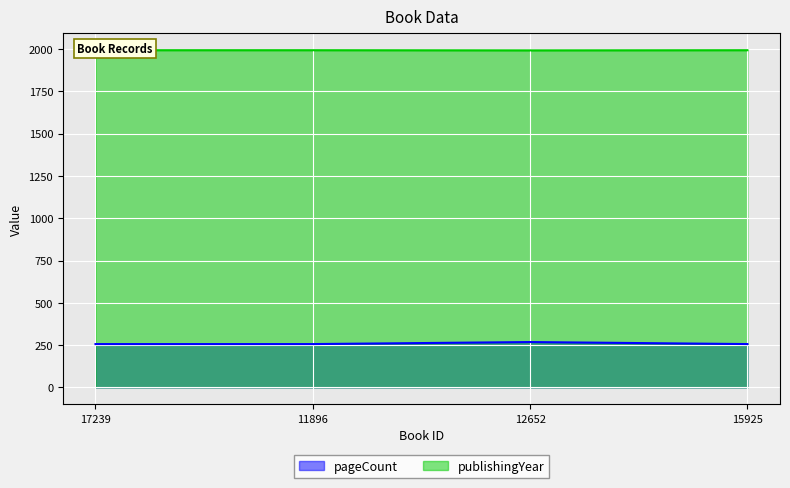

At which category is the sum across all series the highest?

12652